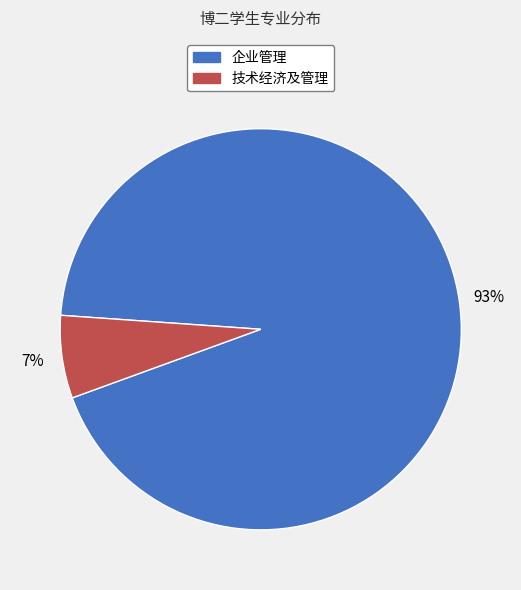

The 企业管理 slice represents 80% of the pie. True or false?

False